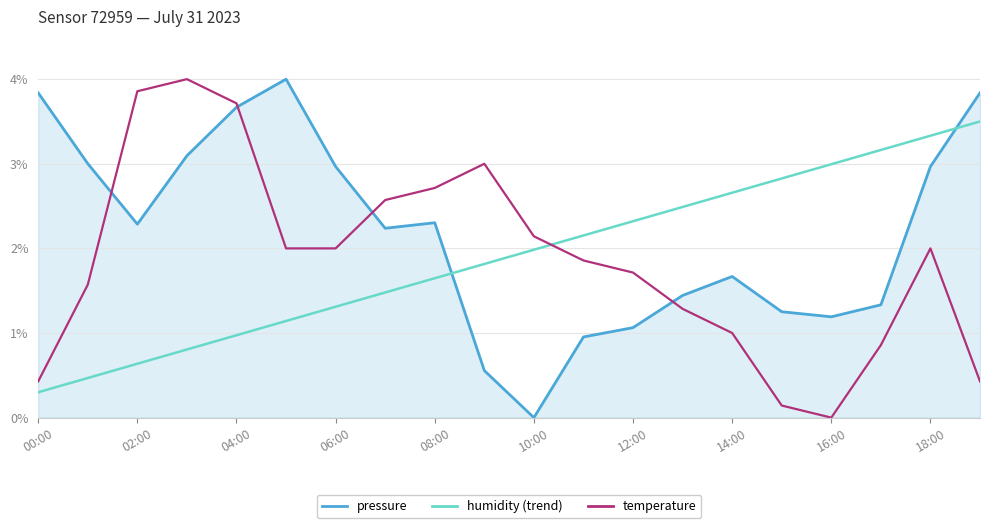

At how many categories does at least one series exceed 1?

20